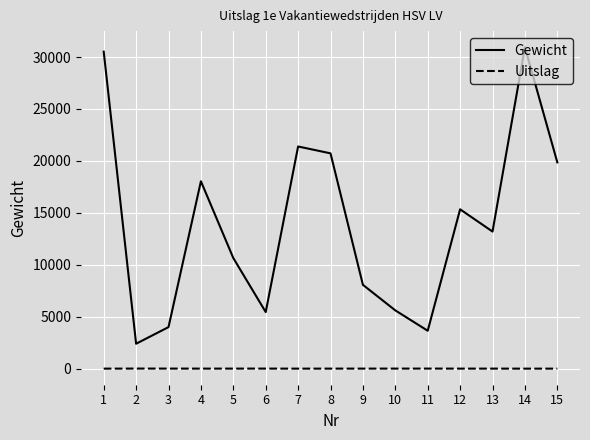

Which series has the largest total across all categories?

Gewicht